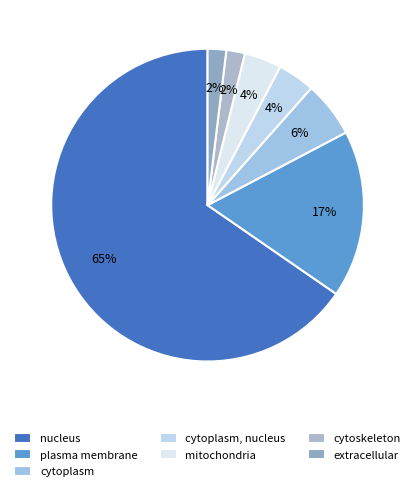

Do extracellular and cytoplasm, nucleus together represent more than half of the pie?

No